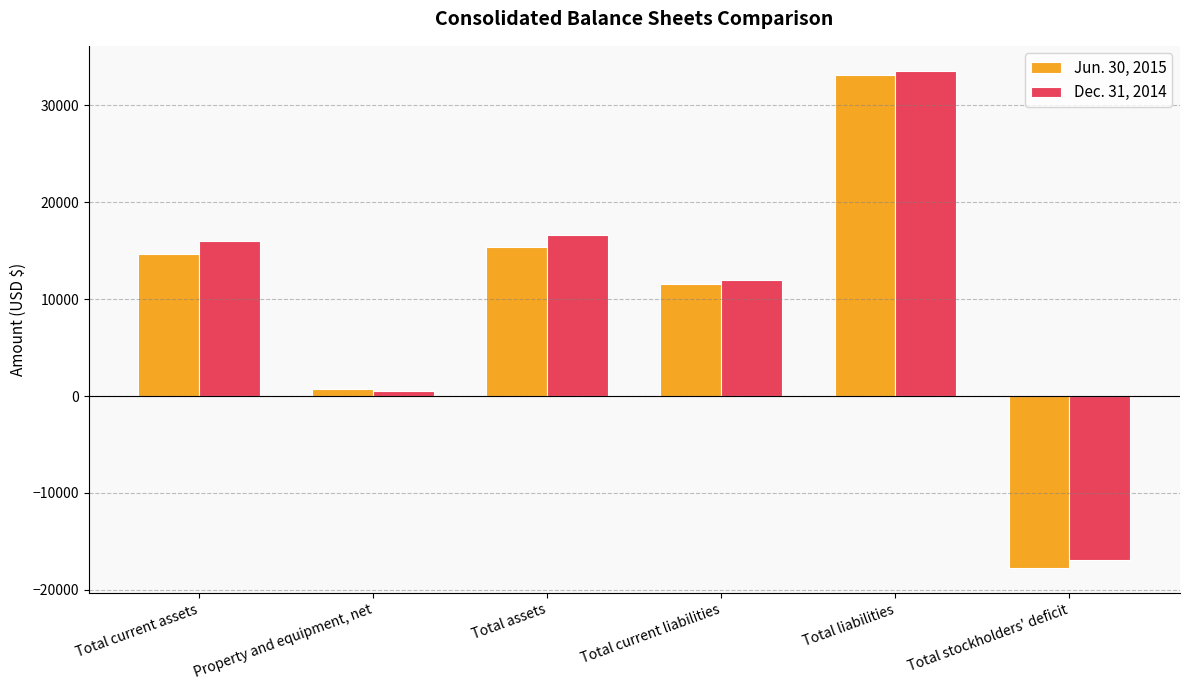

What is the sum of all Dec. 31, 2014 values?

61724